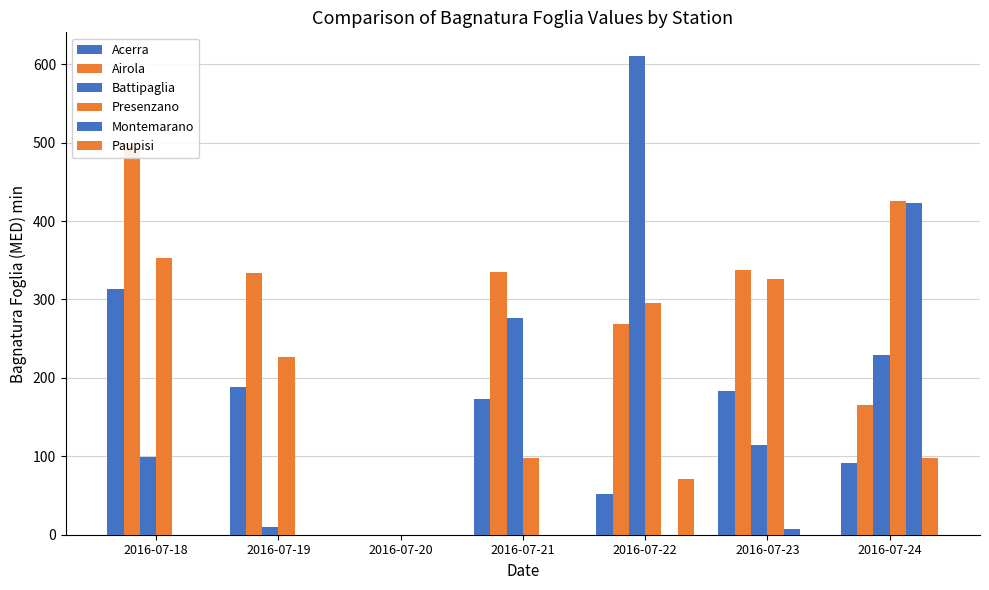

How many categories are shown in the chart?

7